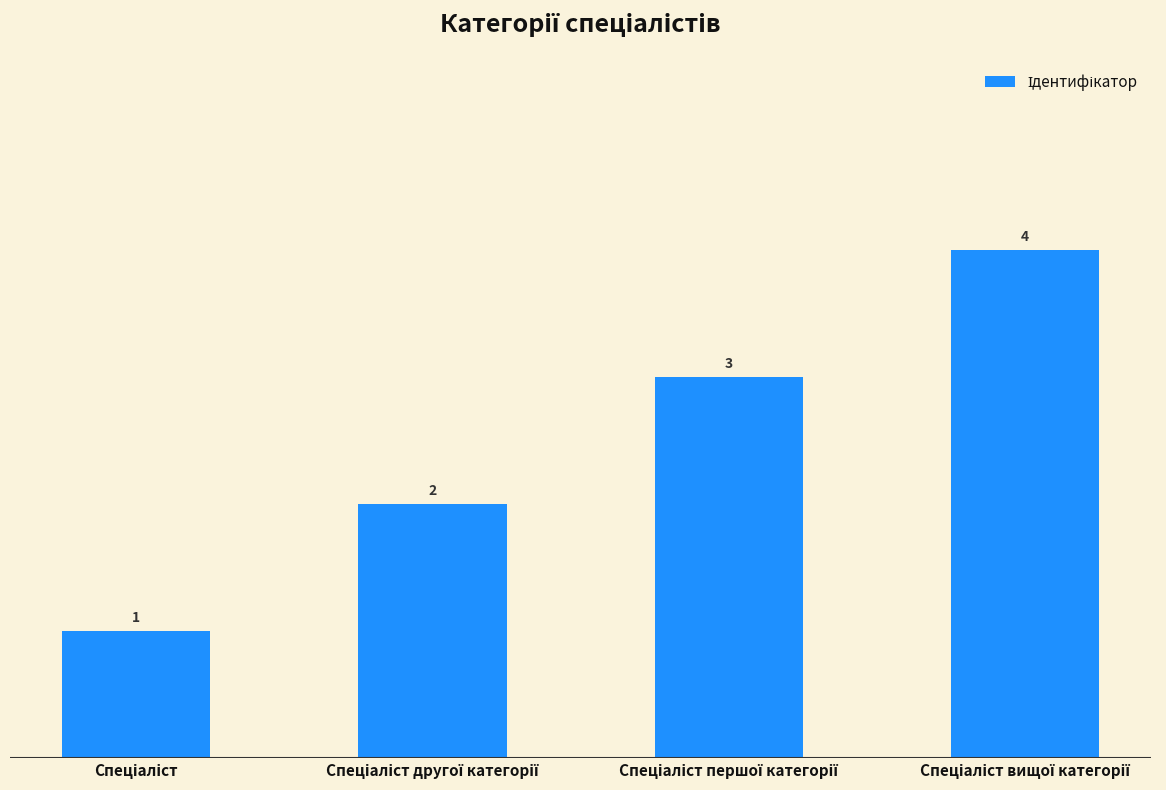

What is the value of the 1st bar from the left?

1